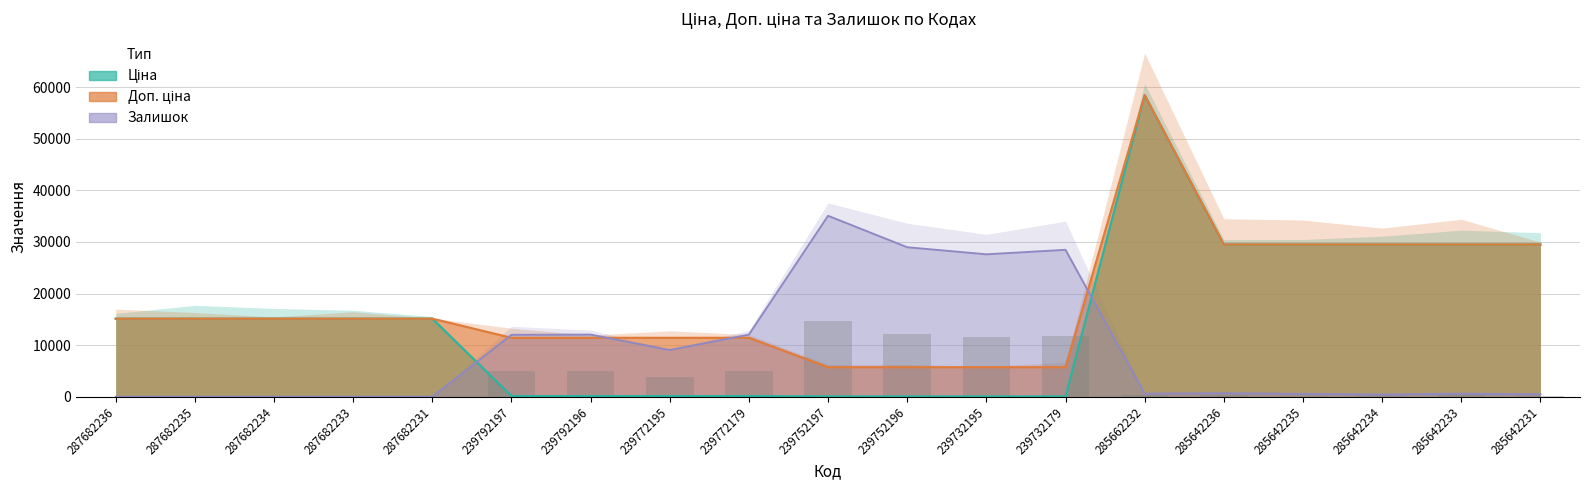

What is the label of the 12th bar from the left?

239732195